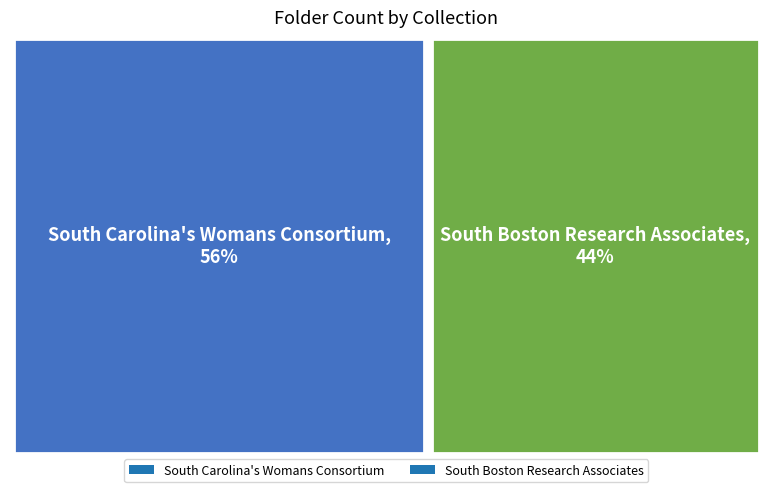

What is the largest slice in the pie chart?

South Carolina's Womans Consortium